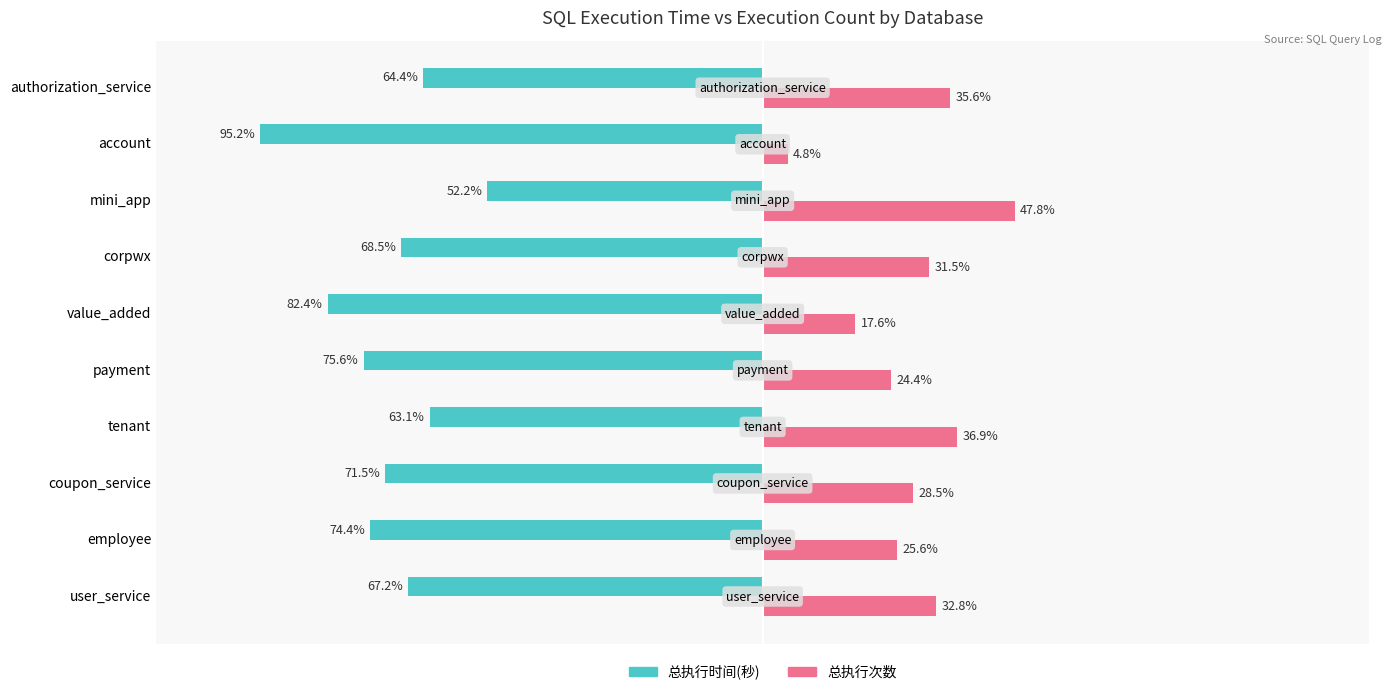

At which label does 总执行次数 reach its peak?

mini_app